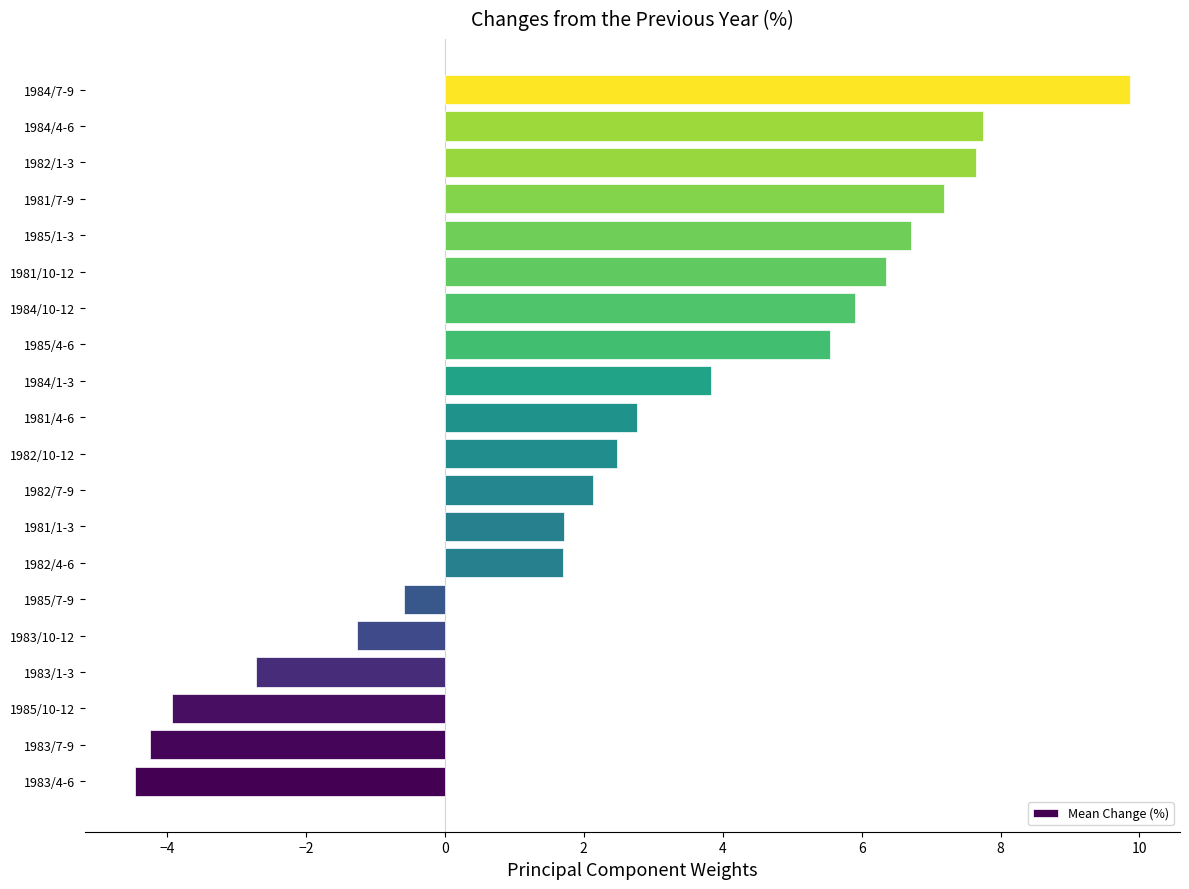

Is it true that the value at 1981/10-12 is 4.0?

False